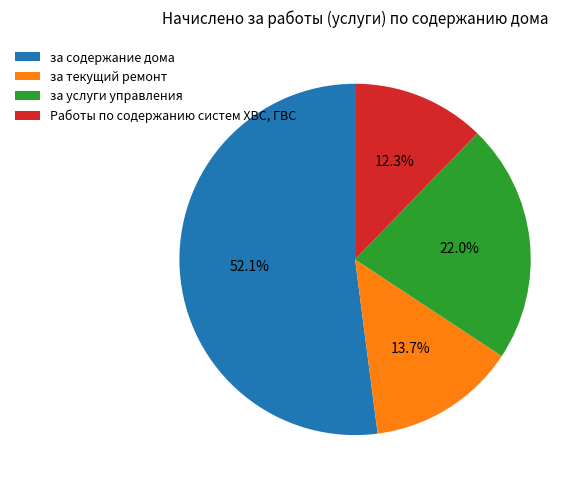

Rank the categories by value from lowest to highest.

Работы по содержанию систем ХВС, ГВС, за текущий ремонт, за услуги управления, за содержание дома